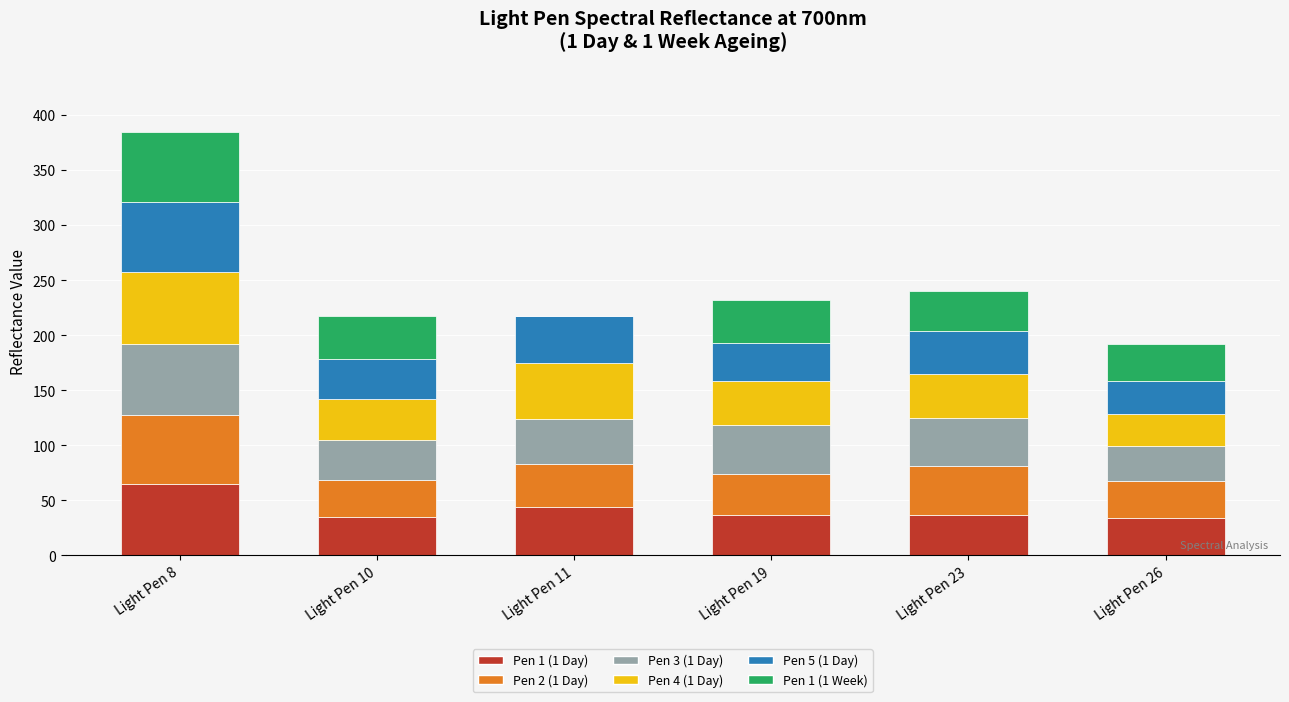

At which category is the sum across all series the highest?

Light Pen 8